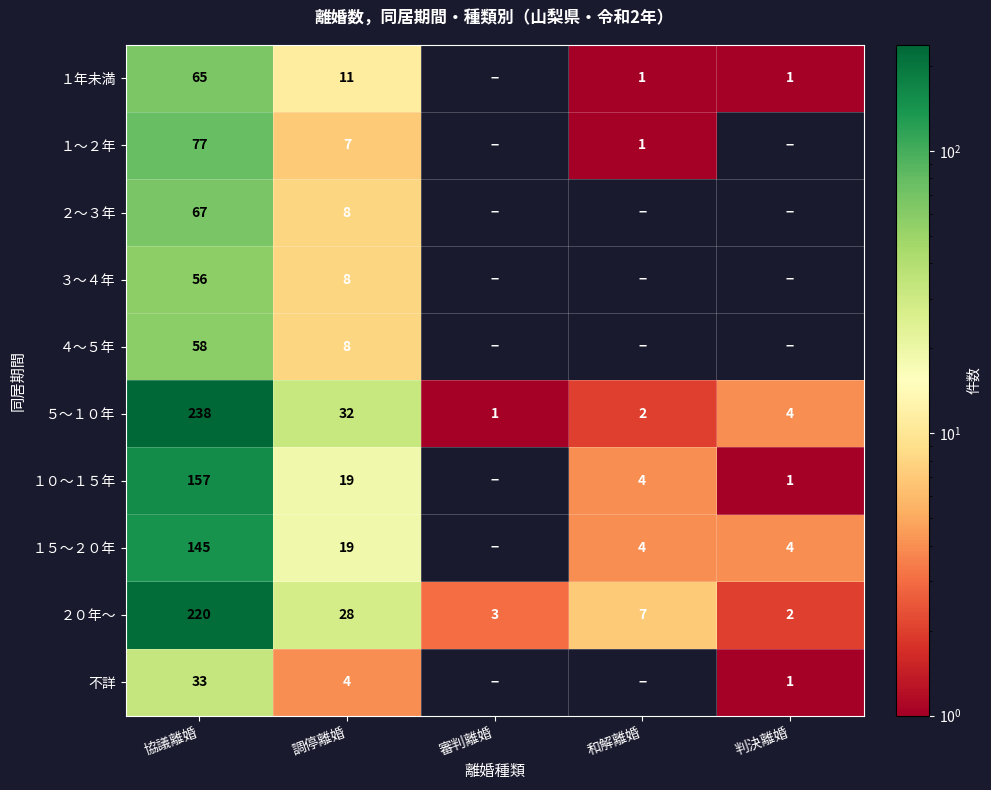

The １５～２０年 series shows 145 at 協議離婚. True or false?

True